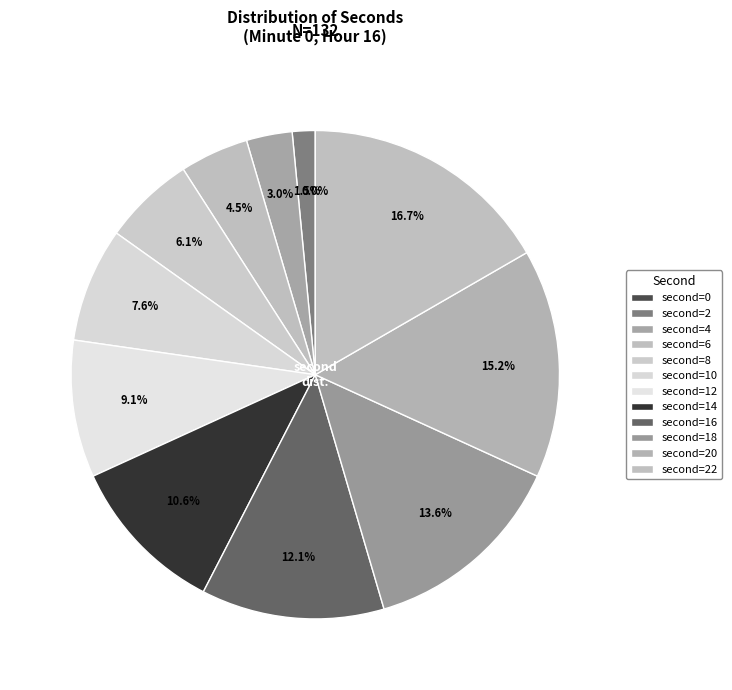

To the nearest percent, what is the difference between the largest and smallest slice percentages?

17%